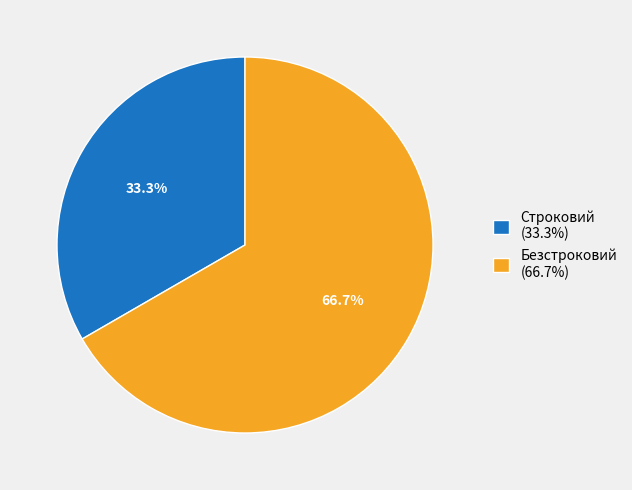

To the nearest percent, what portion does Строковий represent?

33%